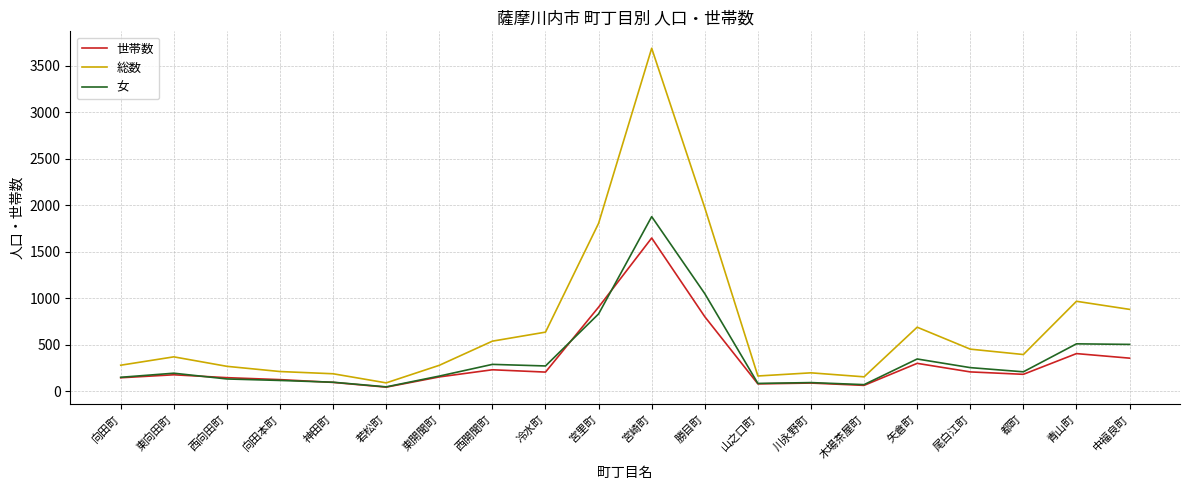

In 総数, how many points are higher than both neighbors (excluding endpoints)?

5